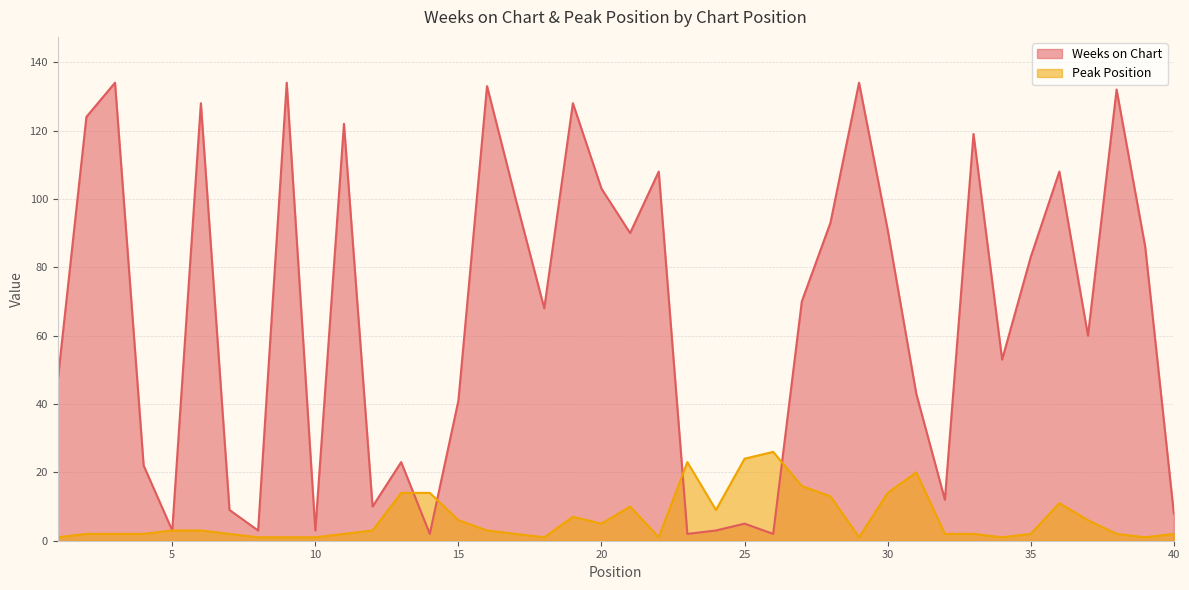

Rank the series at 13 from highest to lowest value.

Weeks on Chart, Peak Position